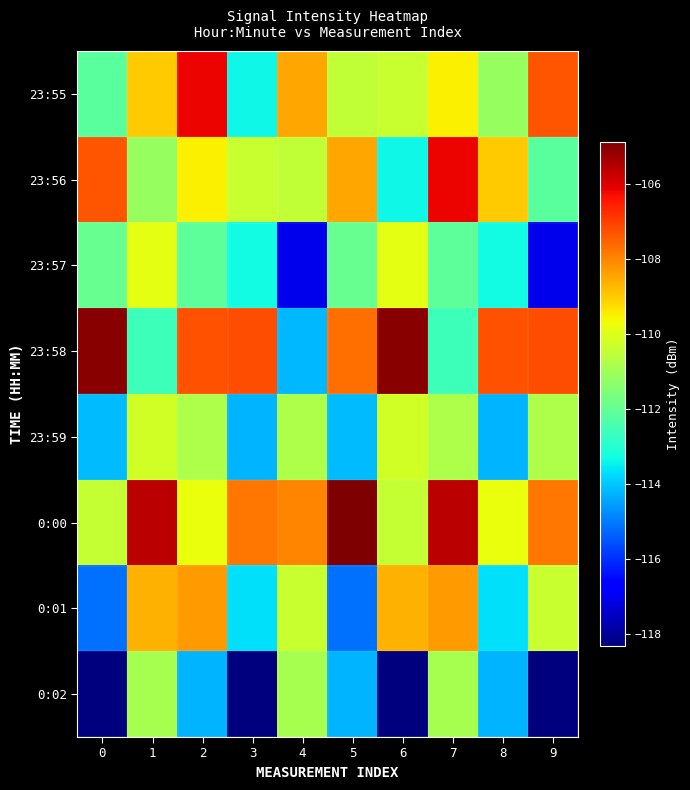

What is the smallest value displayed?

-118.3